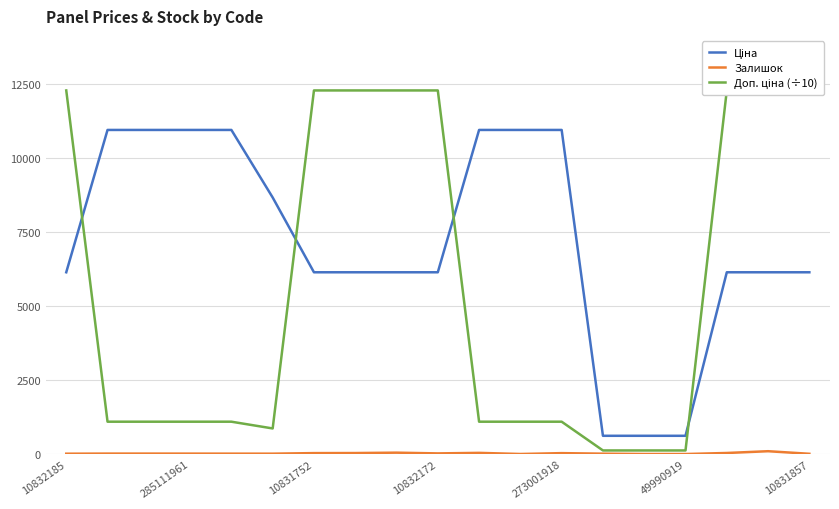

True or false: Ціна has more than 2 interior local peaks.

False